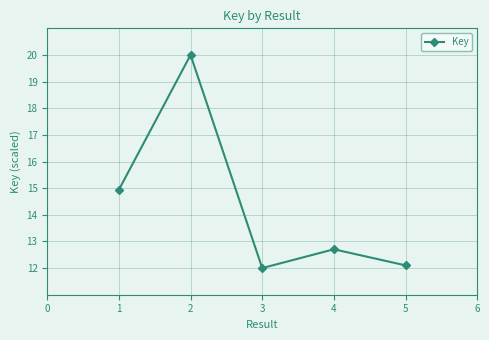

The chart shows a value of 9.9 at 1. True or false?

False